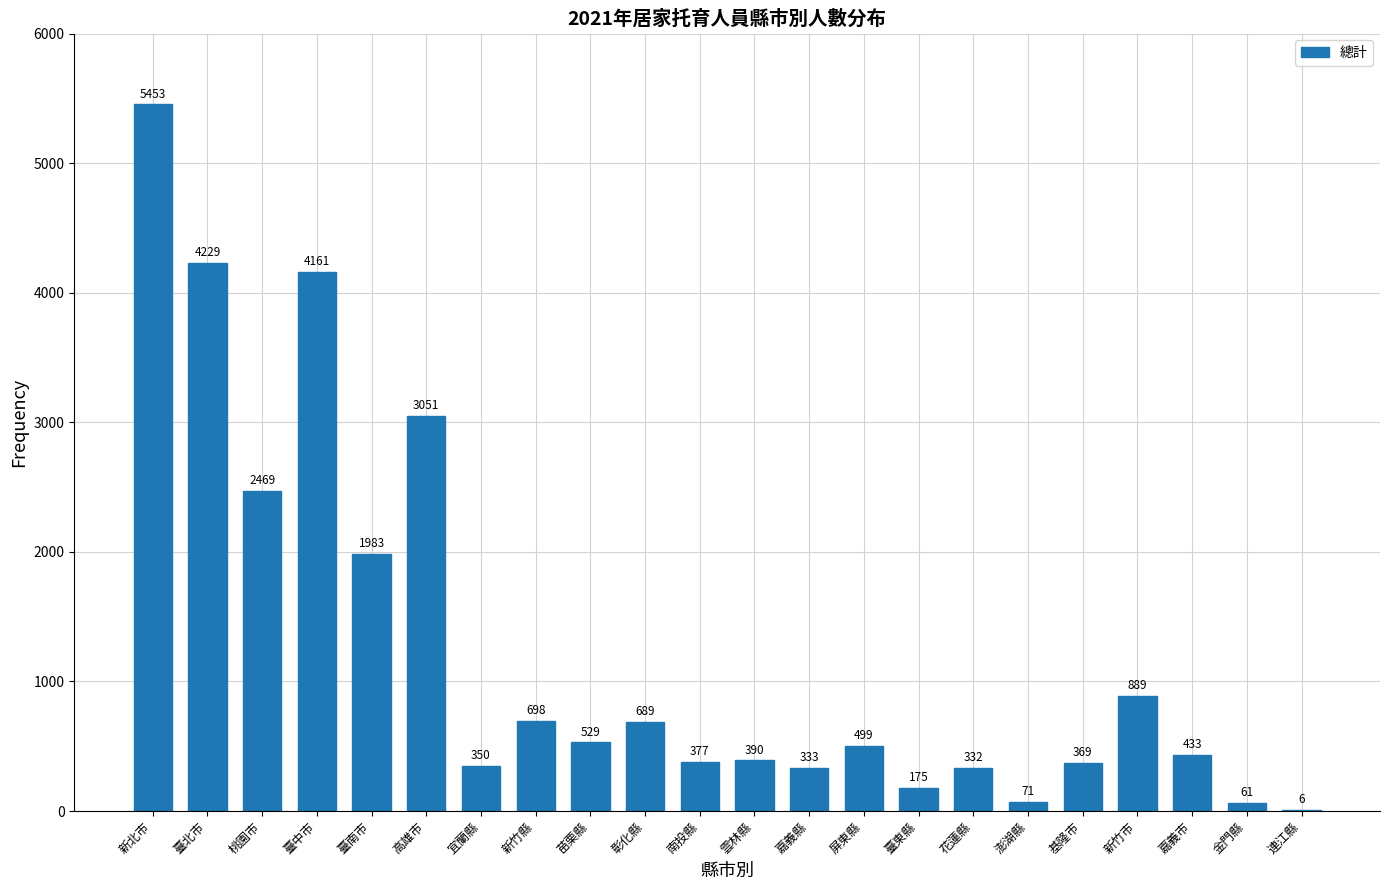

Reading left to right, what are all the values shown in this chart?

新北市=5453	臺北市=4229	桃園市=2469	臺中市=4161	臺南市=1983	高雄市=3051	宜蘭縣=350	新竹縣=698	苗栗縣=529	彰化縣=689	南投縣=377	雲林縣=390	嘉義縣=333	屏東縣=499	臺東縣=175	花蓮縣=332	澎湖縣=71	基隆市=369	新竹市=889	嘉義市=433	金門縣=61	連江縣=6